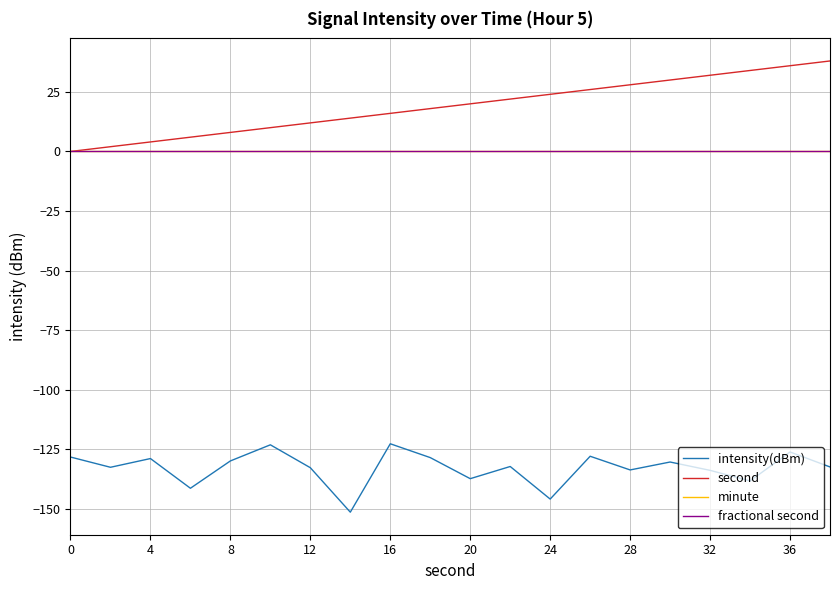

True or false: intensity(dBm) and second cross at least once.

False